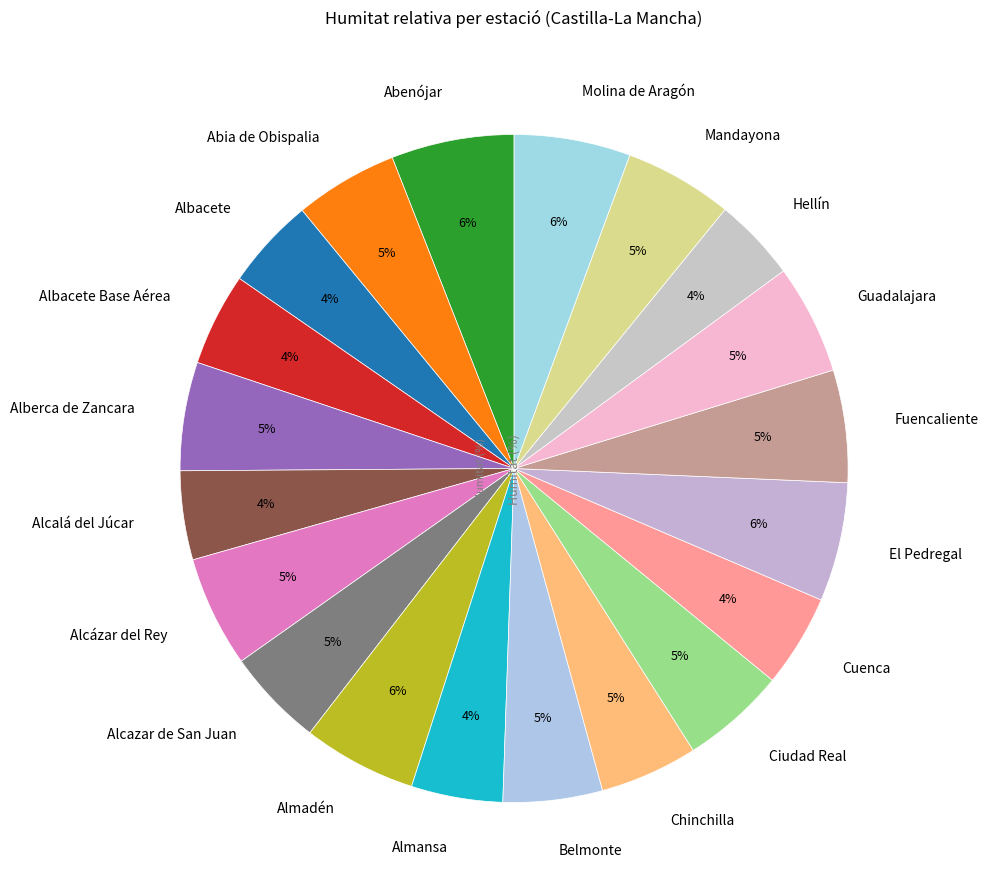

Is there a majority slice in this chart?

No